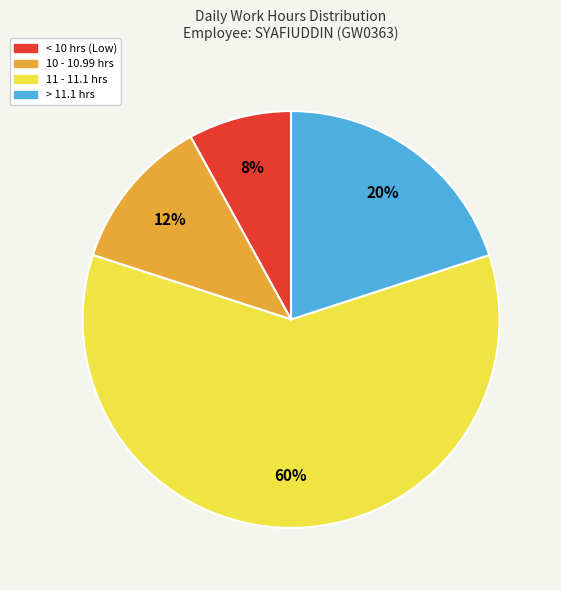

Is there a majority slice in this chart?

Yes